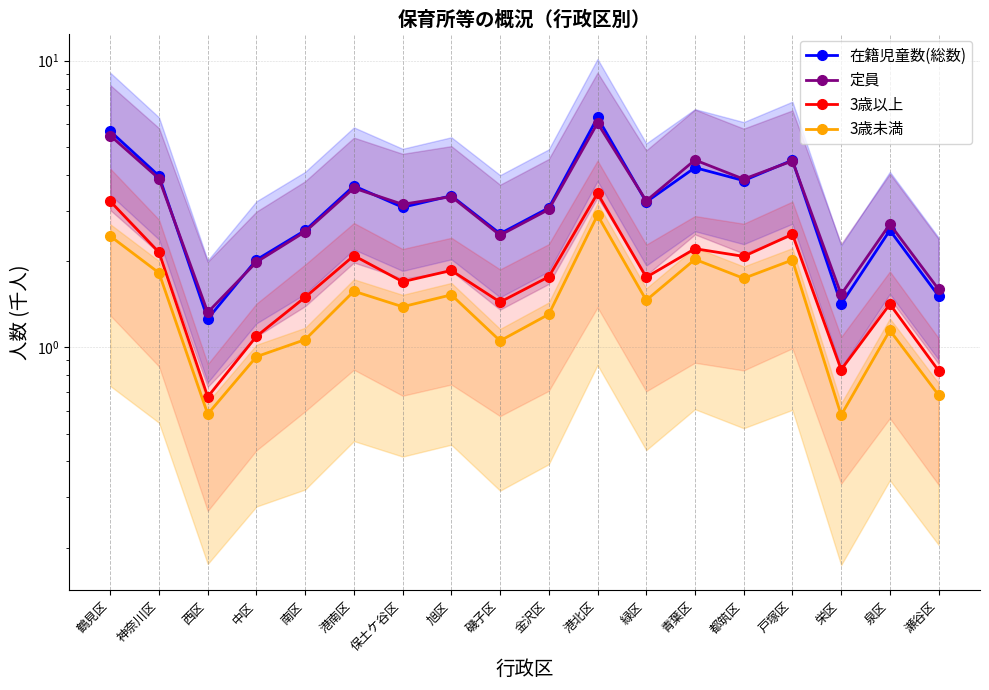

What are all the series names shown in the legend?

在籍児童数(総数), 定員, 3歳以上, 3歳未満